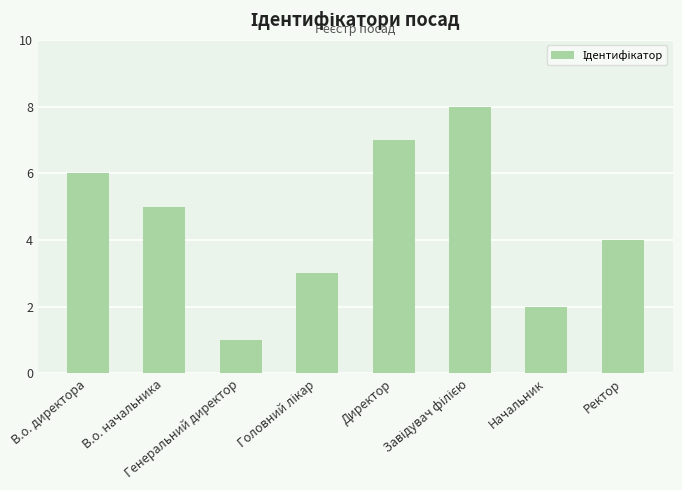

Count the number of categories in the chart.

8